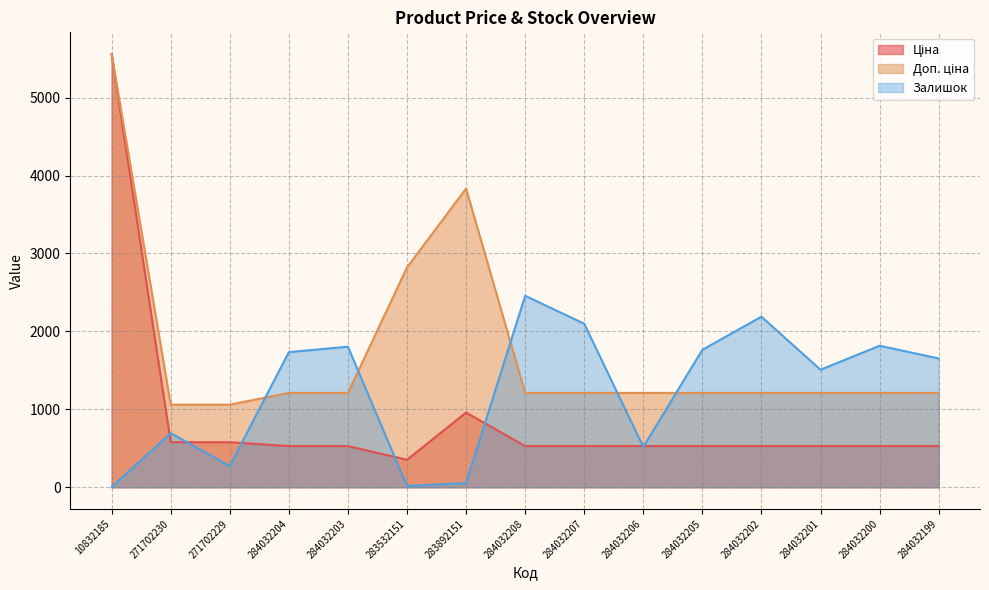

Reading right to left, extract all data points from this chart.

Ціна: 284032199=528.2	284032200=528.2	284032201=528.2	284032202=528.2	284032205=528.2	284032206=528.2	284032207=528.2	284032208=528.2	283892151=958.4	283532151=352.6	284032203=528.2	284032204=528.2	271702229=578.1	271702230=578.1	10832185=5560.3
Доп. ціна: 284032199=1210.7	284032200=1210.7	284032201=1210.7	284032202=1210.7	284032205=1210.7	284032206=1210.7	284032207=1210.7	284032208=1210.7	283892151=3833.8	283532151=2821.2	284032203=1210.7	284032204=1210.7	271702229=1060.0	271702230=1060.0	10832185=5560.3
Залишок: 284032199=1653.0	284032200=1816.0	284032201=1508.0	284032202=2189.0	284032205=1764.0	284032206=518.0	284032207=2099.0	284032208=2457.0	283892151=55.0	283532151=15.0	284032203=1804.0	284032204=1734.0	271702229=273.0	271702230=694.0	10832185=3.0